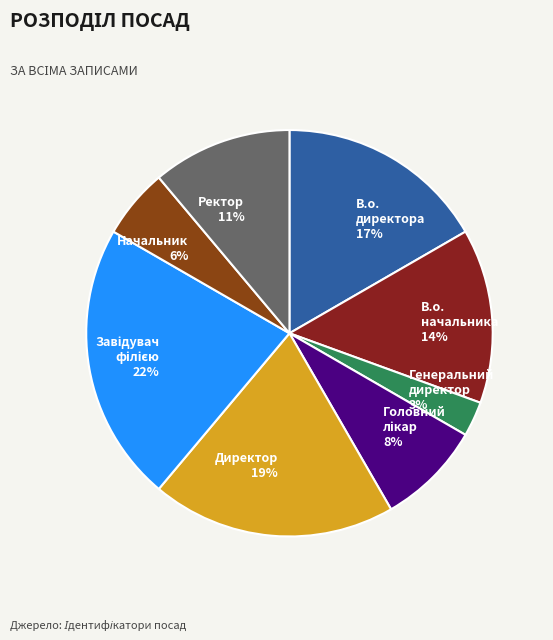

Between Директор and В.о. начальника, which is larger?

Директор